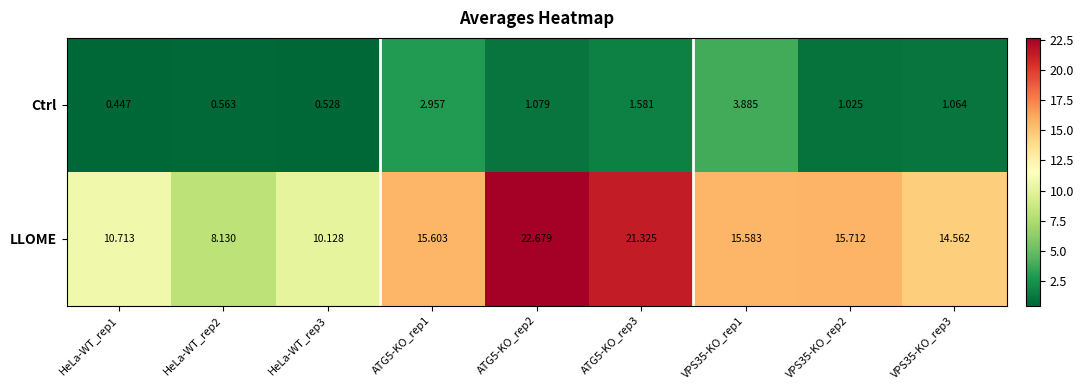

Which series has the largest range (max minus min)?

LLOME